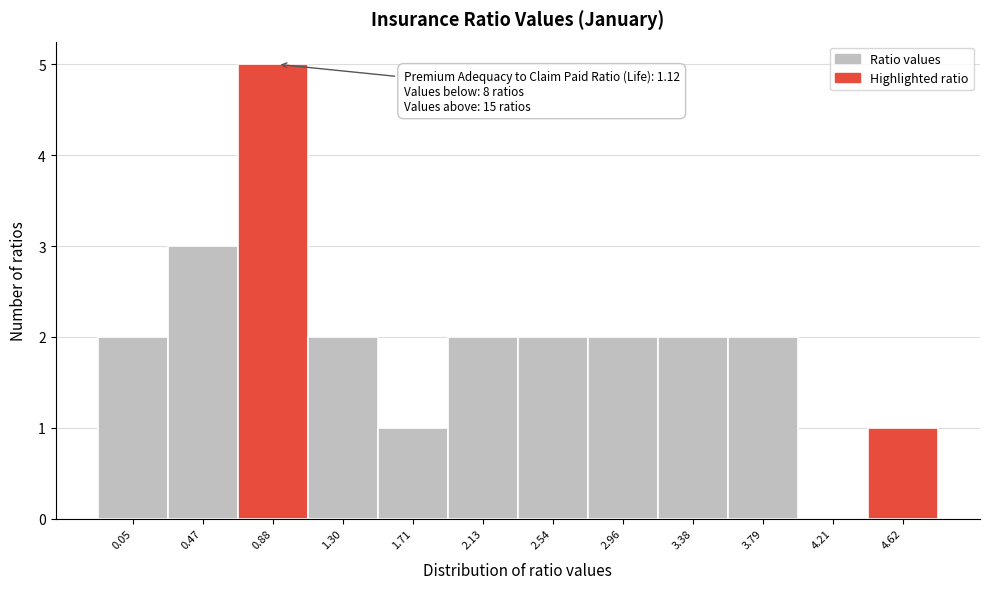

Reading left to right, what are all the values shown in this chart?

0.05=2	0.47=3	0.88=5	1.30=2	1.71=1	2.13=2	2.54=2	2.96=2	3.38=2	3.79=2	4.21=0	4.62=1